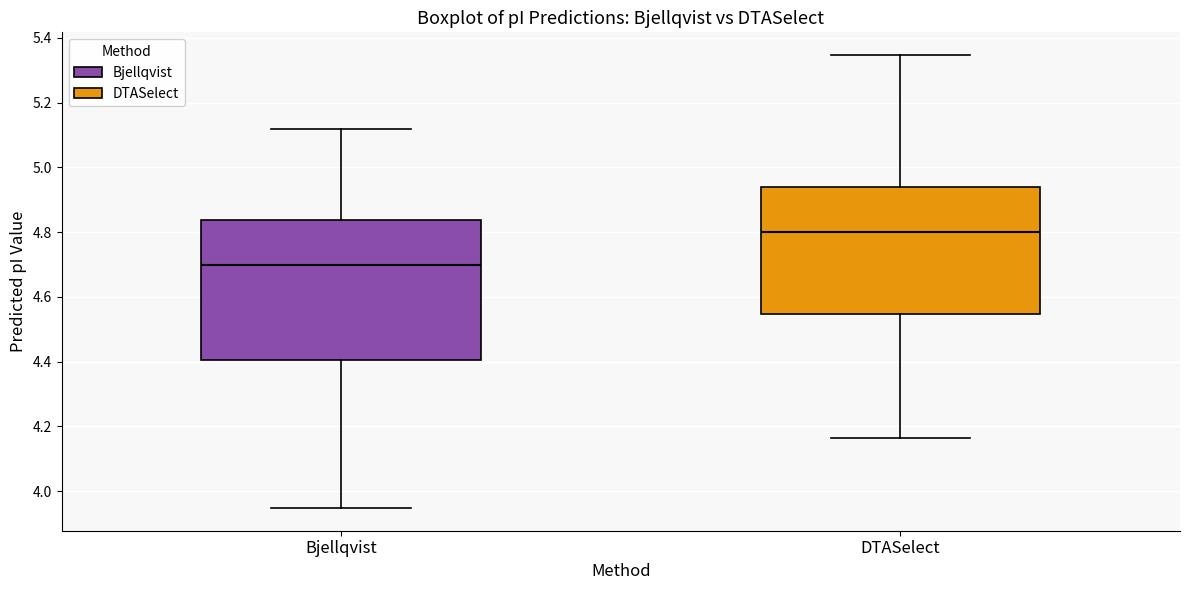

Reading left to right, transcribe this box plot: for each box, give where its median line is, the range the box spans, and where its two whiskers end, as read against the y-axis. The values are not printed on the chart, so give them approximately, as read against the axis.

Bjellqvist: median 4.70, box 4.40 to 4.84, whiskers 3.94 to 5.12
DTASelect: median 4.80, box 4.54 to 4.94, whiskers 4.16 to 5.34